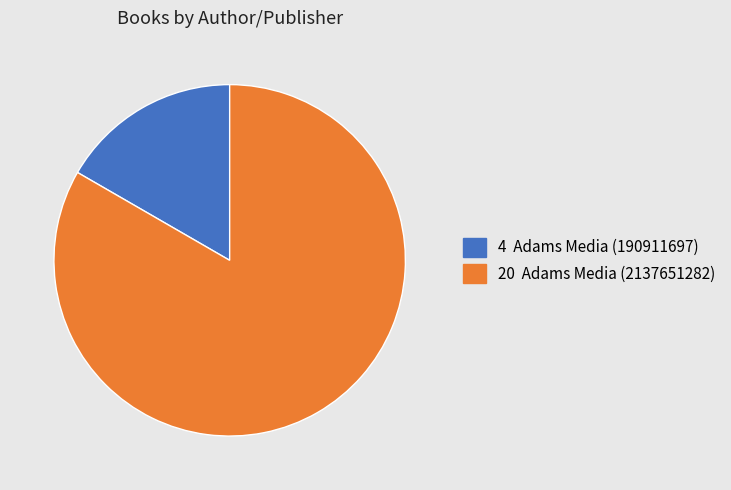

Is there any slice that represents more than half of the pie?

Yes